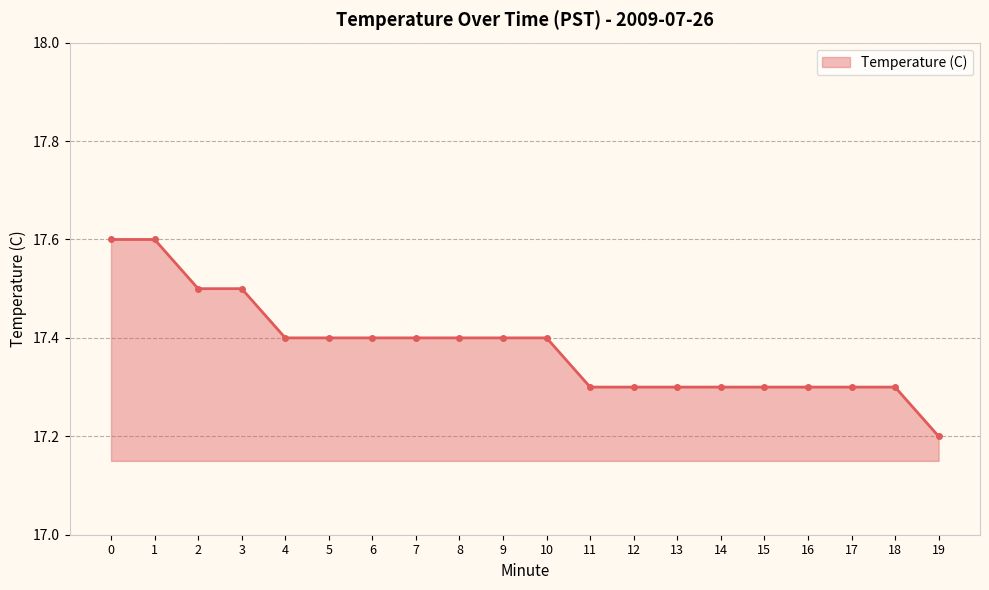

What is the difference between the values at 13 and 8?

0.1